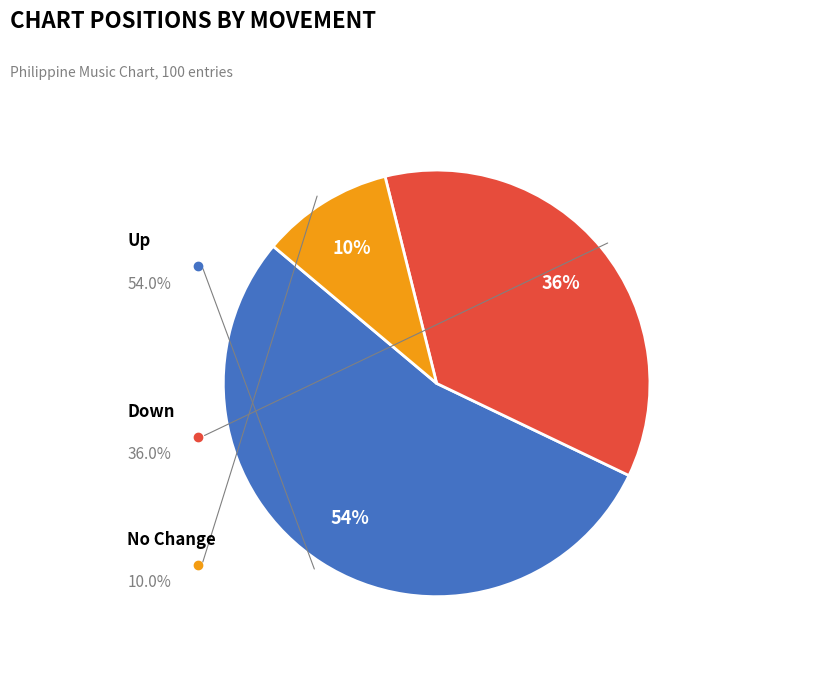

To the nearest percent, what is the difference between the largest and smallest slice percentages?

44%